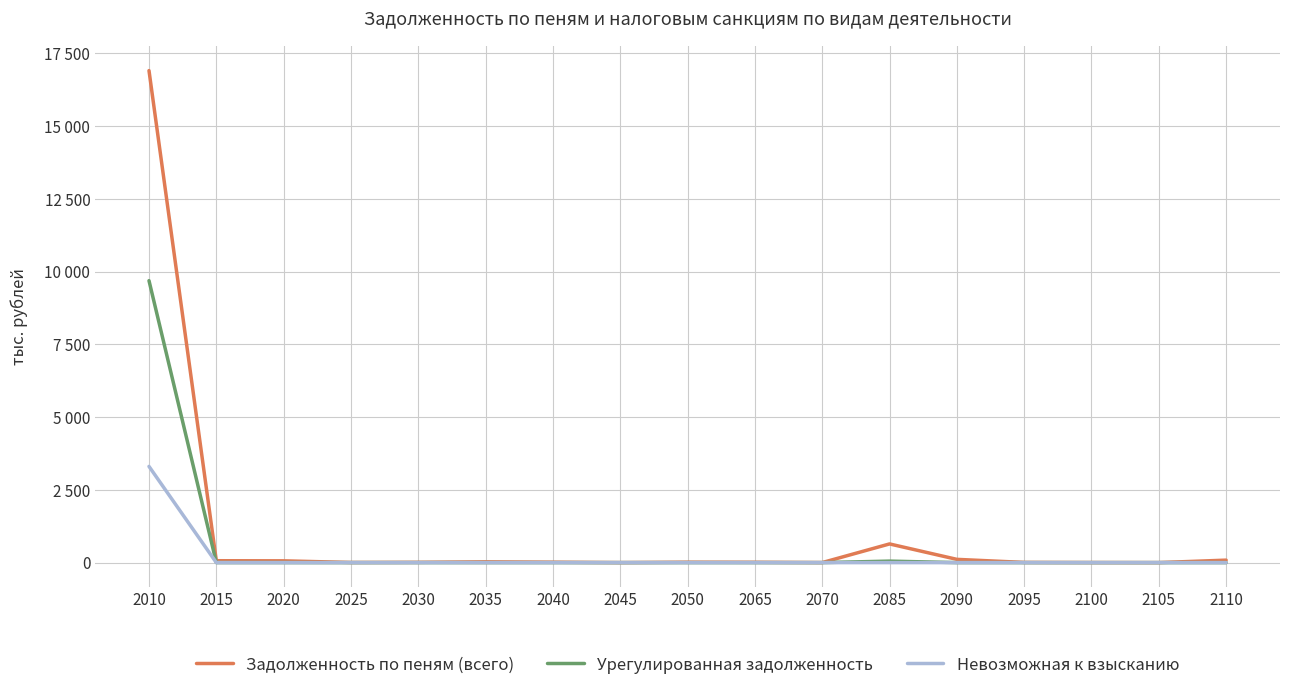

How many interior local peaks does the Задолженность по пеням (всего) series have?

3